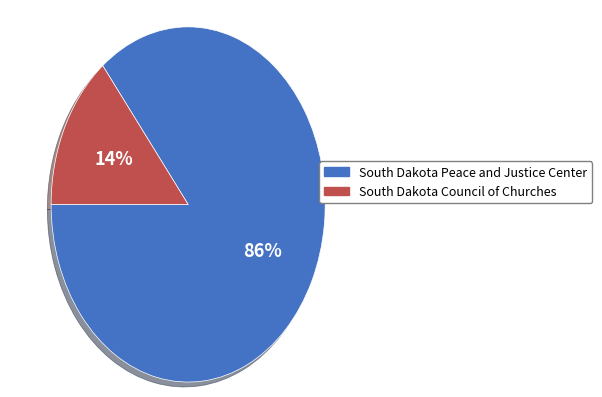

Count the number of slices in the pie.

2